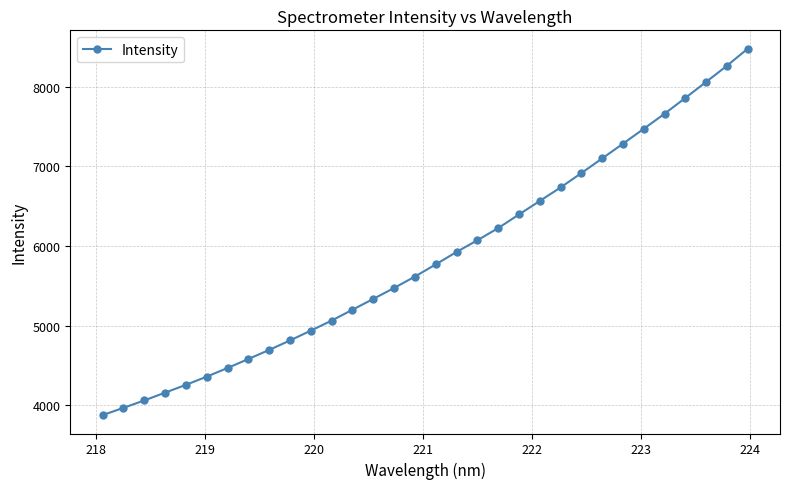

What is the greatest value displayed?

8480.4